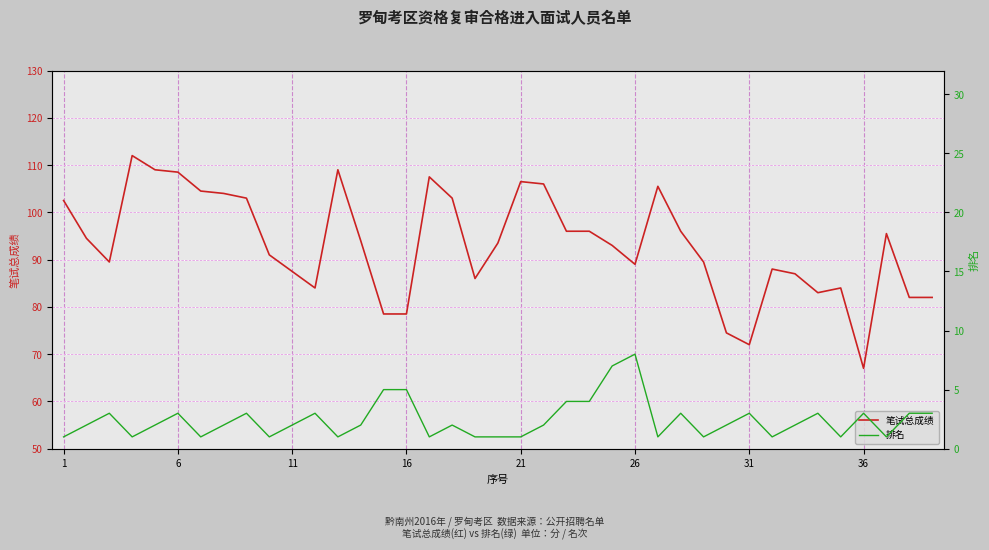

Rank the series by their average value, from lowest to highest.

排名, 笔试总成绩